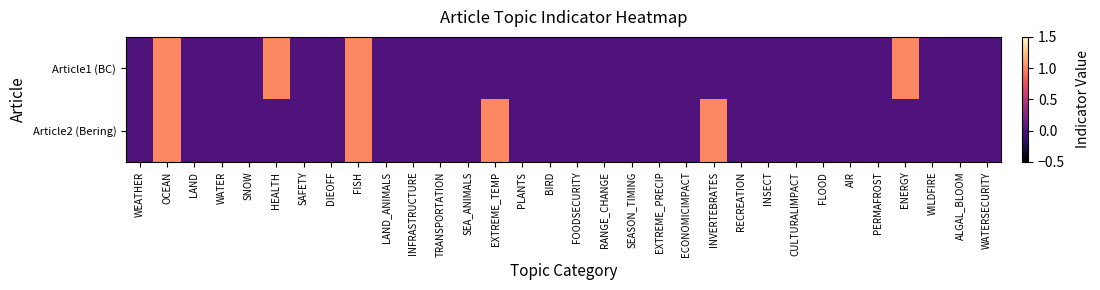

Which label corresponds to the largest value in the chart?

OCEAN